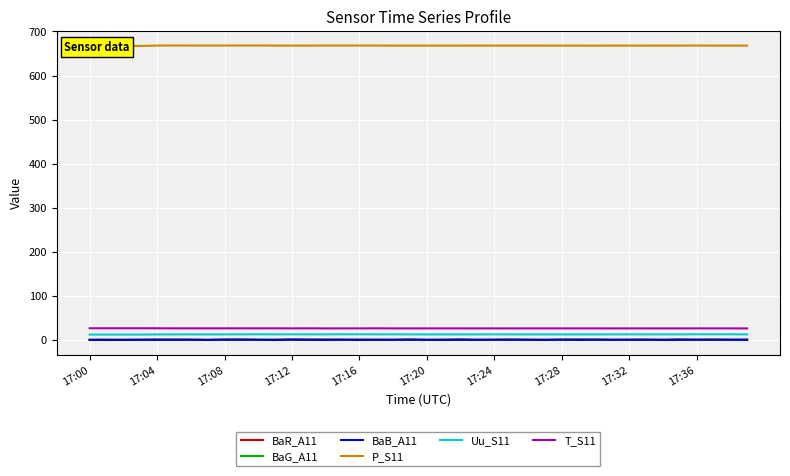

Is this an area chart (filled region under the line)?

No